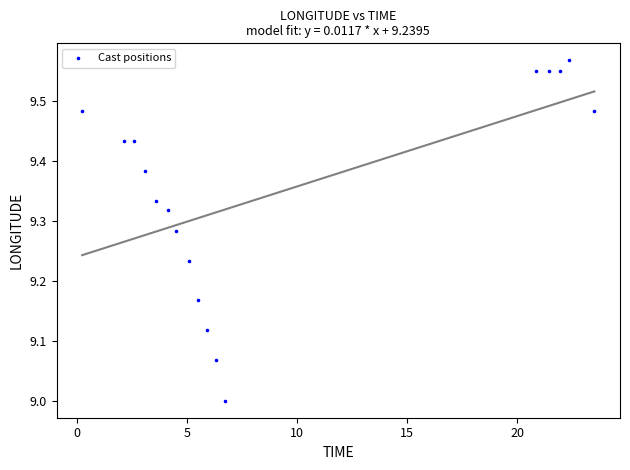

What is the range of Y values (max minus min)?

0.6